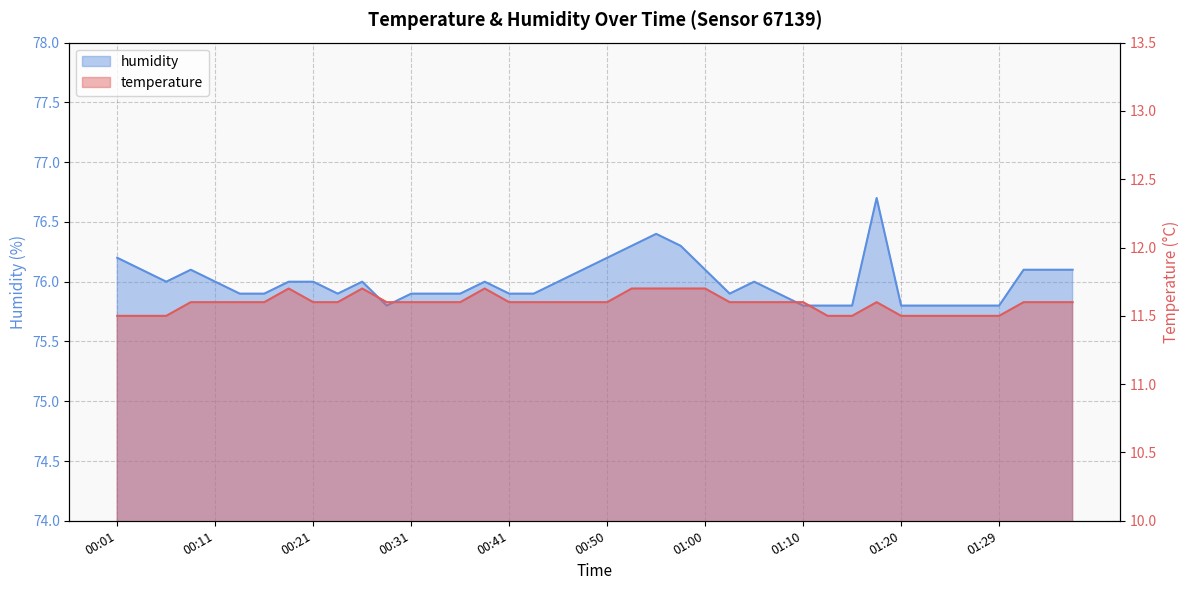

The value of humidity at 00:43 is 75.9. True or false?

True